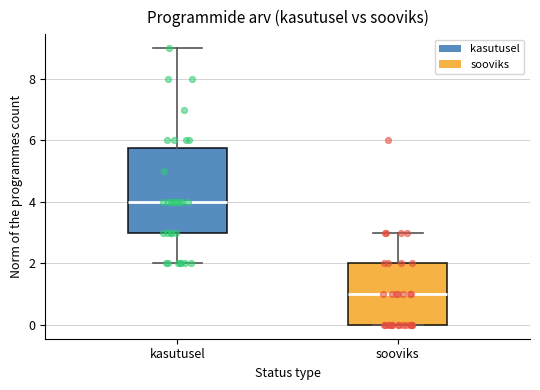

Which box's median line is the highest?

kasutusel